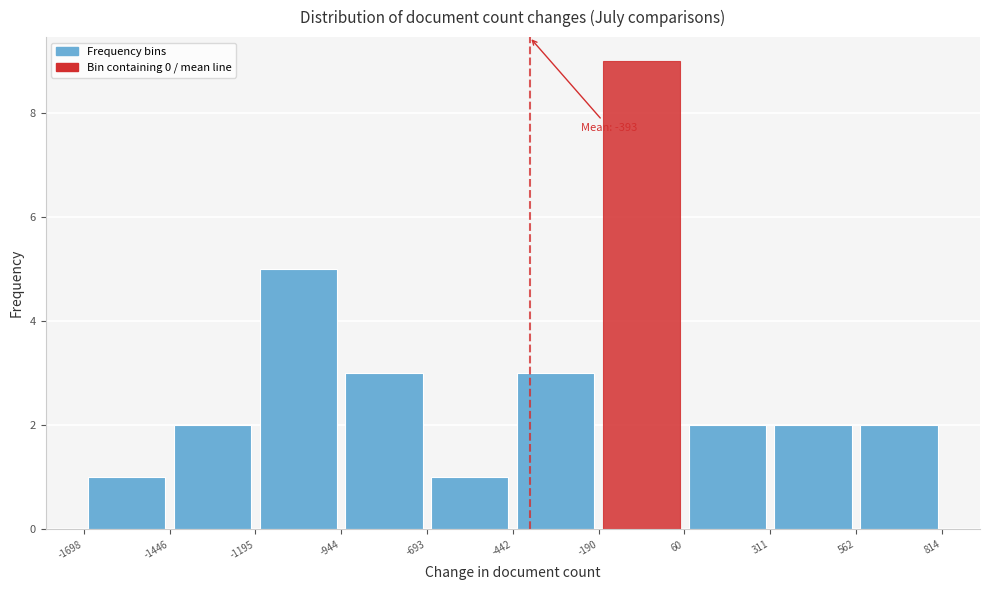

Which range on the x-axis has the tallest bar?

-190 to 60